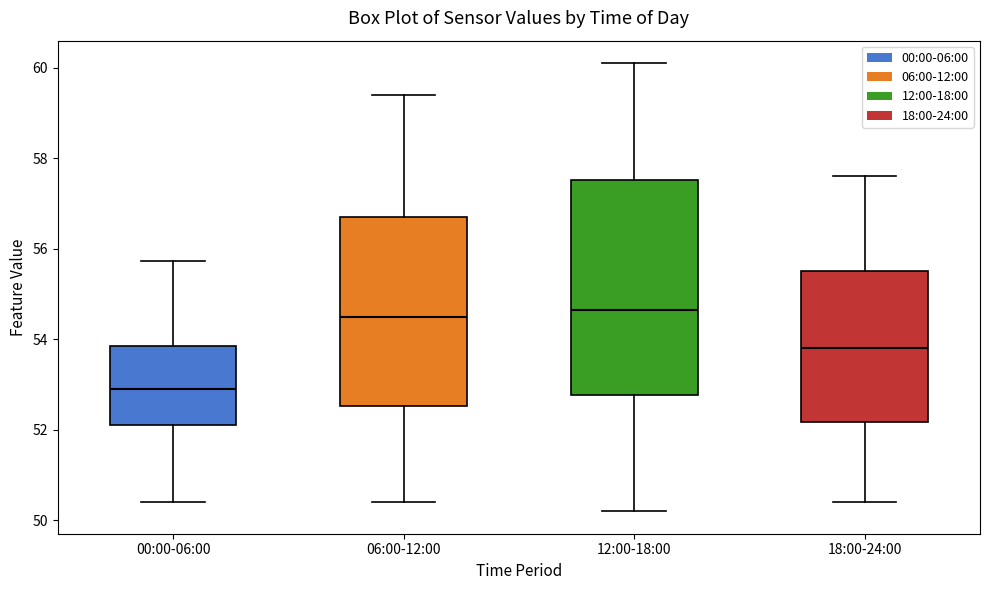

Reading left to right, read every box against the y-axis: the position of its median line, the range the box covers, and the ends of its whiskers. The values are not printed on the chart, so give them approximately, as read against the axis.

00:00-06:00: median 52.8, box 52.2 to 53.8, whiskers 50.4 to 55.8
06:00-12:00: median 54.6, box 52.6 to 56.8, whiskers 50.4 to 59.4
12:00-18:00: median 54.6, box 52.8 to 57.6, whiskers 50.2 to 60.2
18:00-24:00: median 53.8, box 52.2 to 55.6, whiskers 50.4 to 57.6